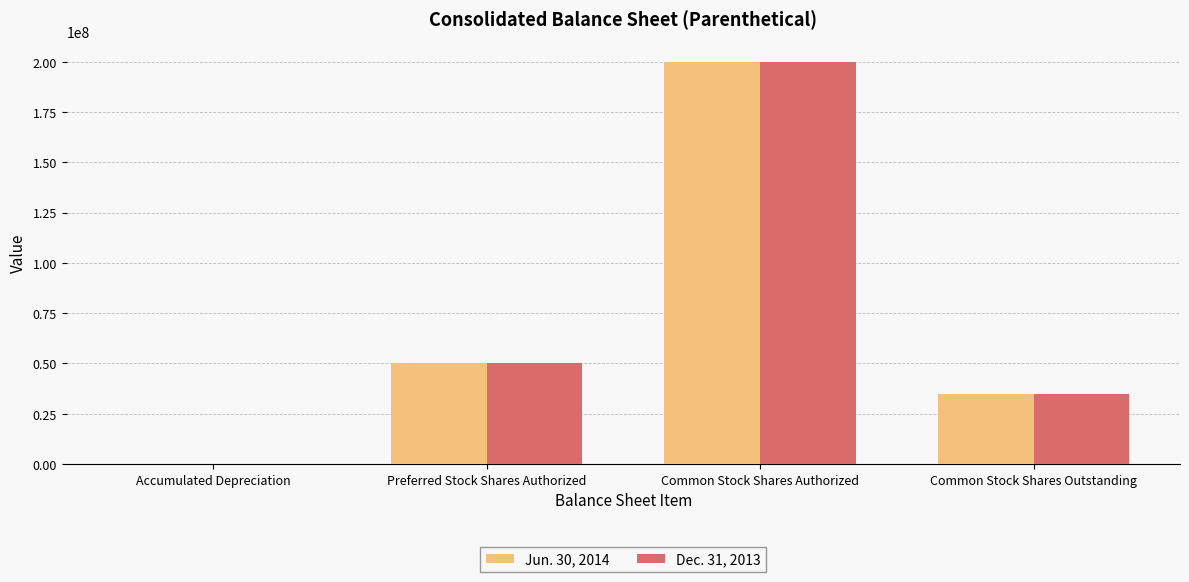

What is the greatest value displayed?

200000000